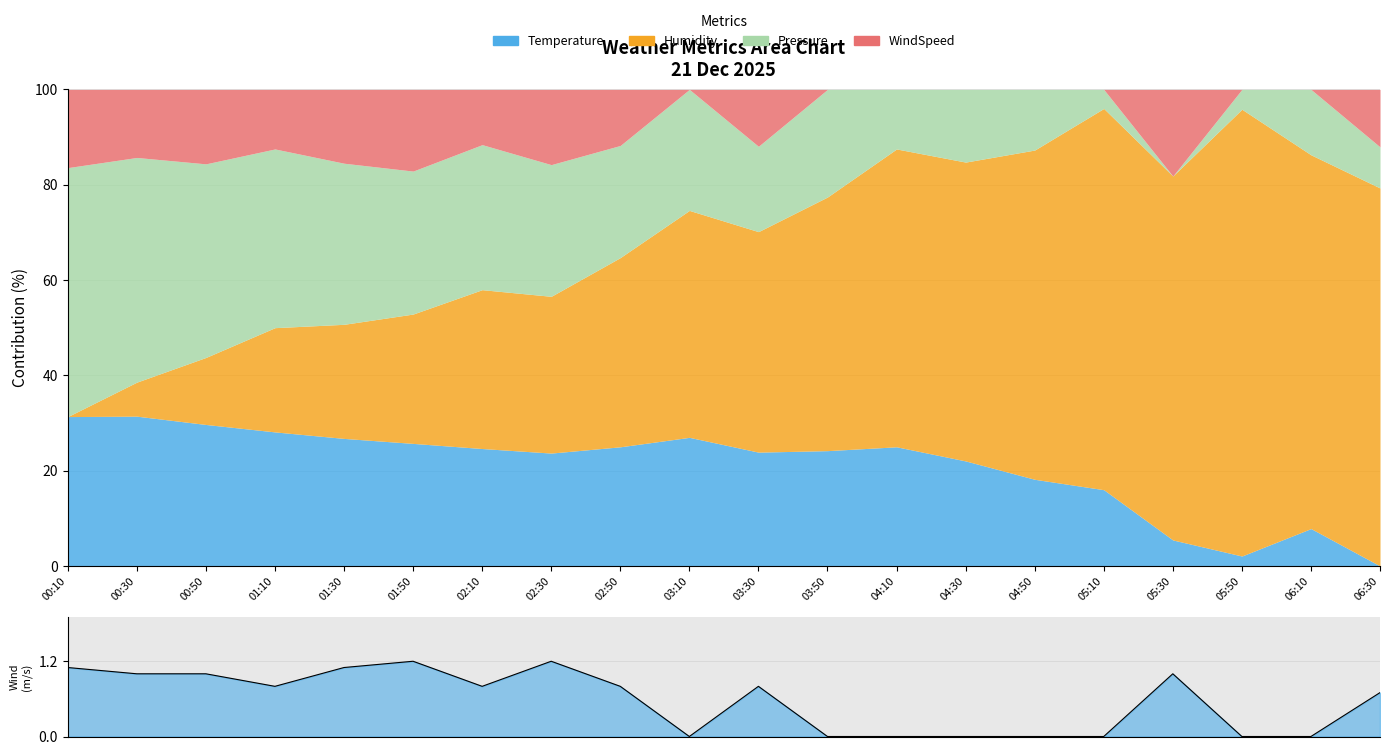

What is the sum of the values at 04:30 and 01:10?

0.8